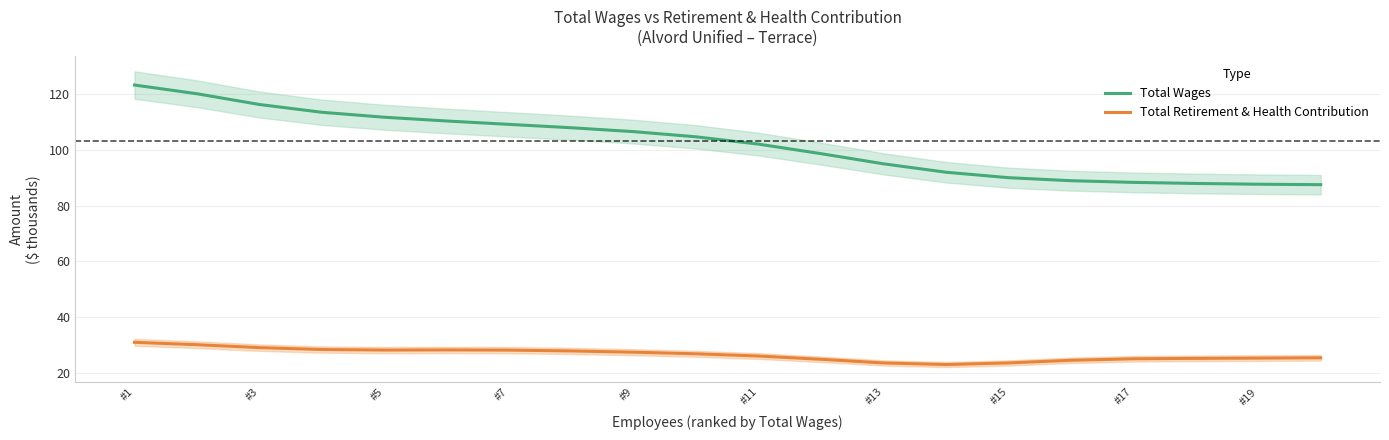

True or false: Total Wages and Total Retirement & Health Contribution intersect in this chart.

False